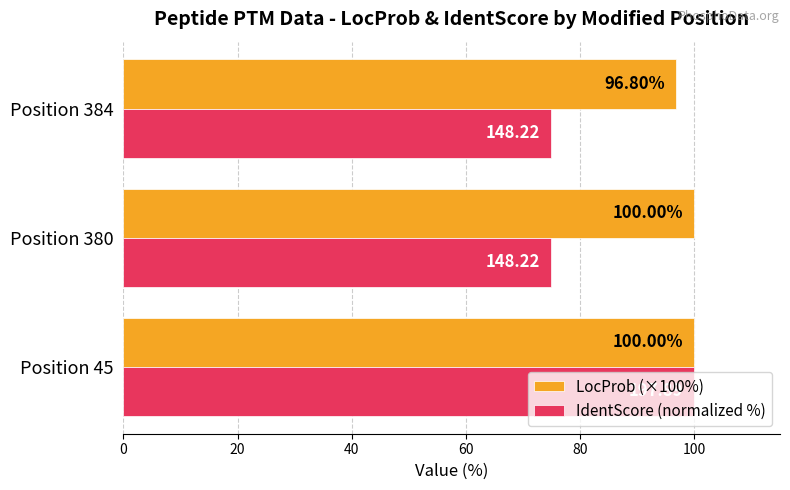

Which series has the largest range (max minus min)?

IdentScore (normalized %)